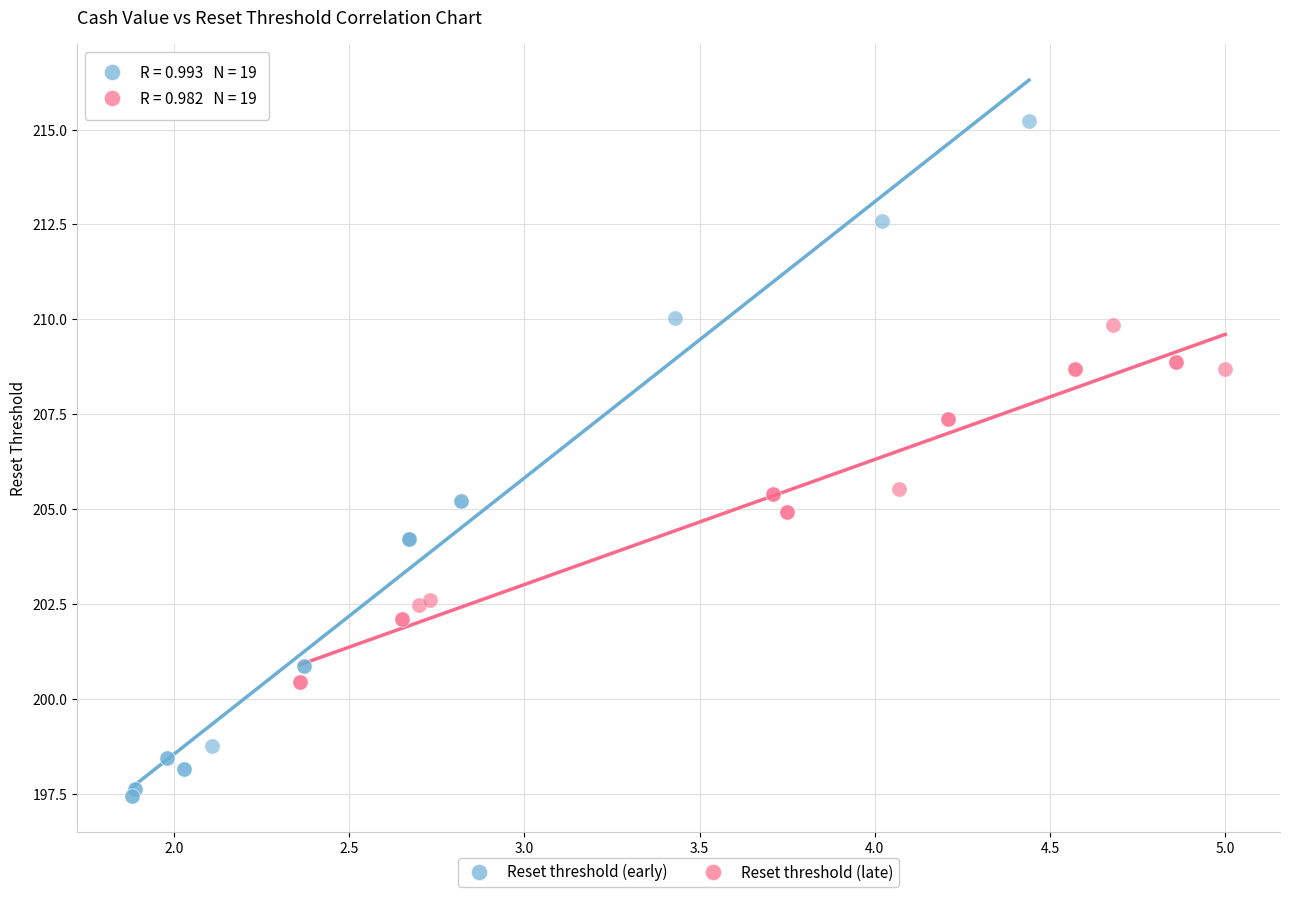

Which series has the largest Y range (max minus min)?

Reset threshold (early)